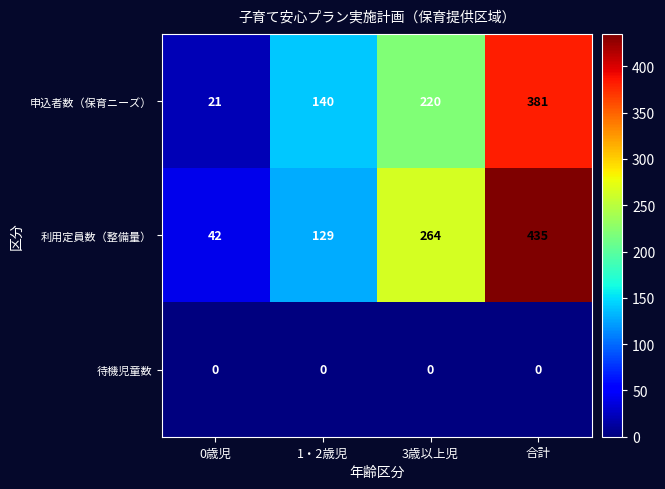

What is the difference between the highest and lowest values at 3歳以上児?

264